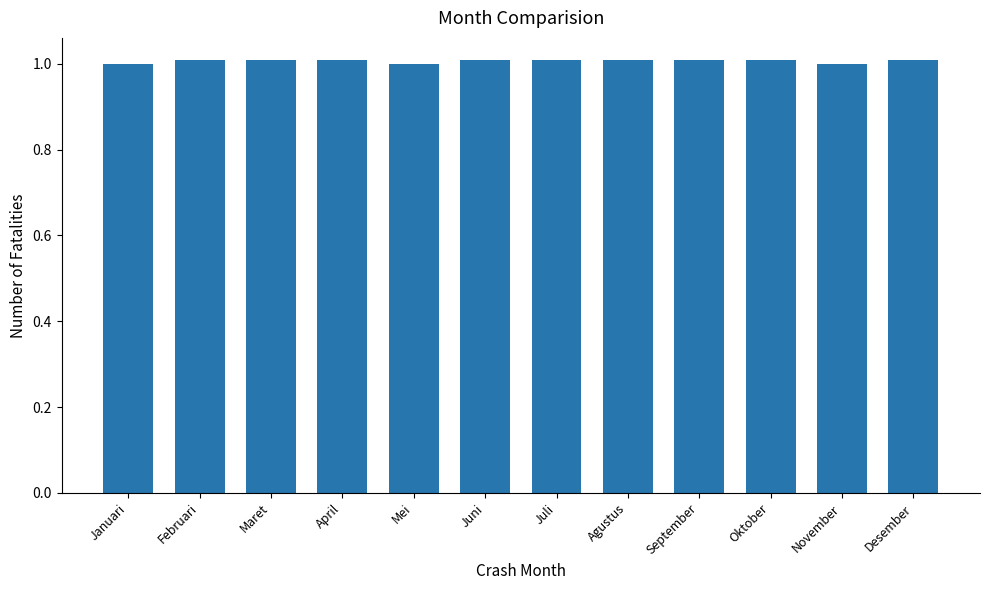

Is it true that the value at Mei is 0.5?

False